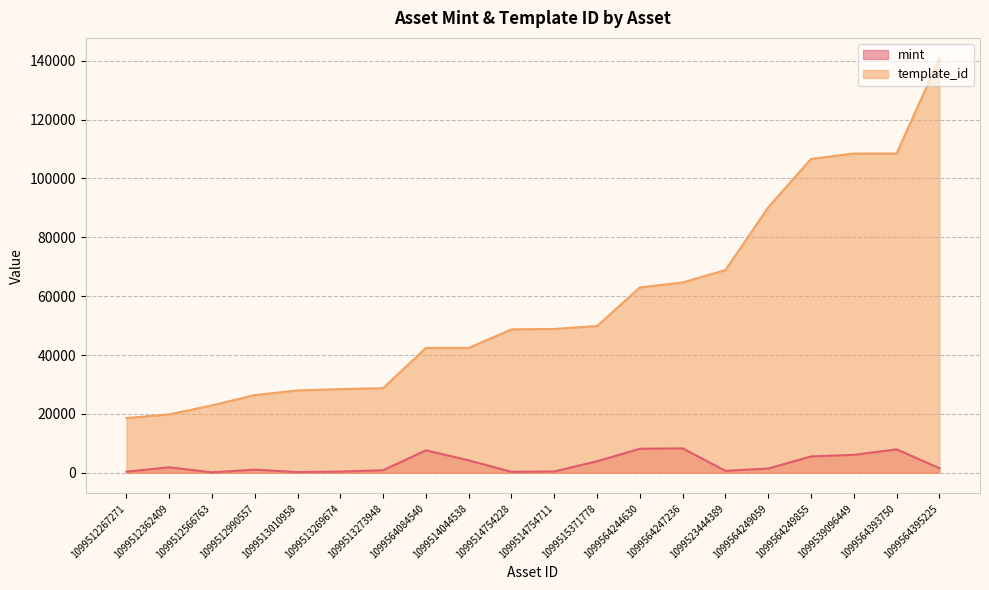

What is the difference between the highest and lowest values at 1099514754711?

48442